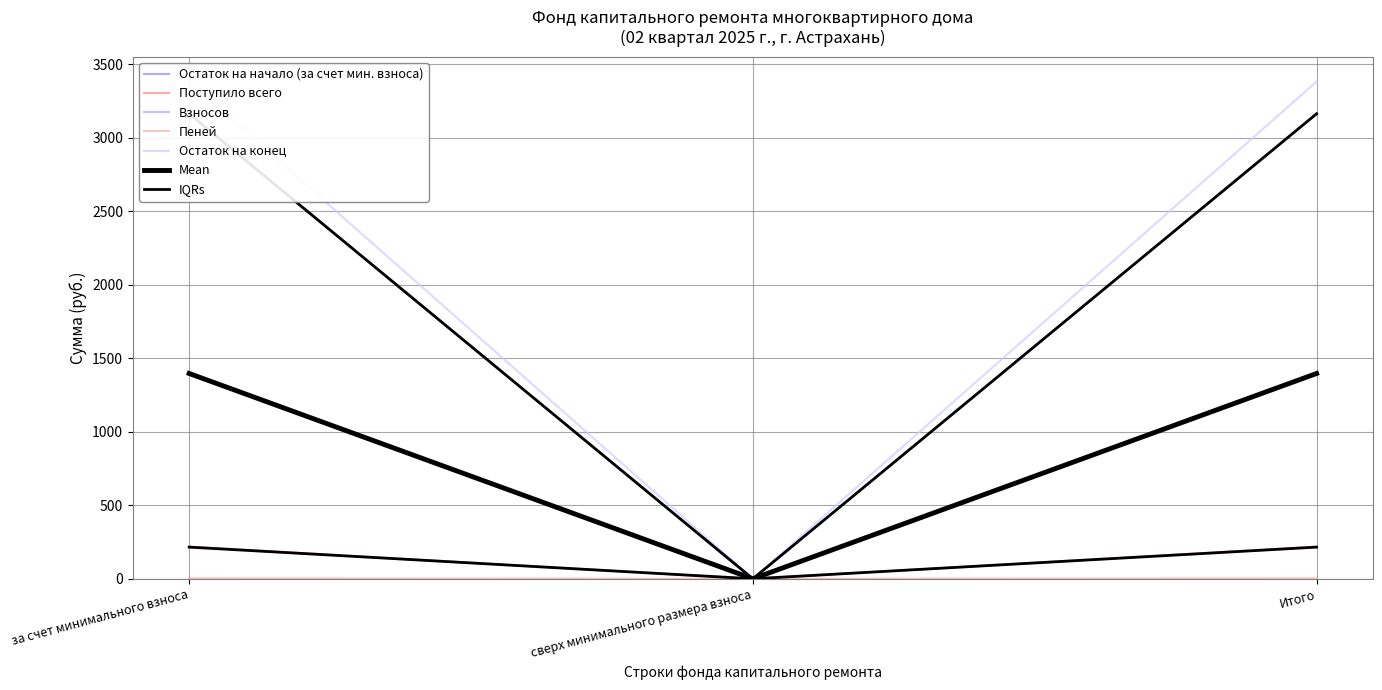

At how many categories does at least one series exceed 391?

2